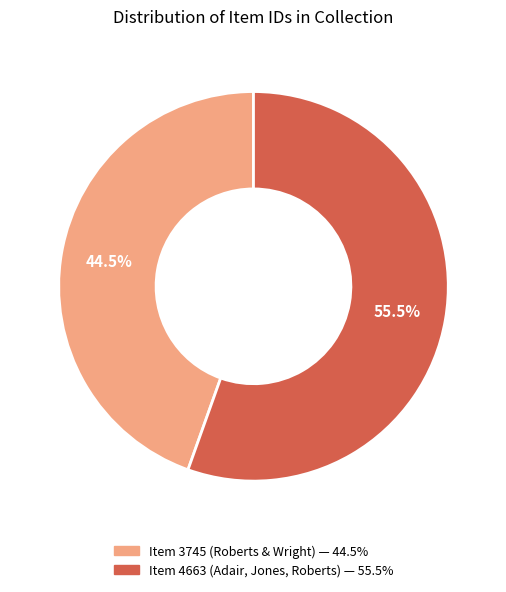

What portion of the pie excludes Item 4663 (Adair, Jones, Roberts)?

44.5%